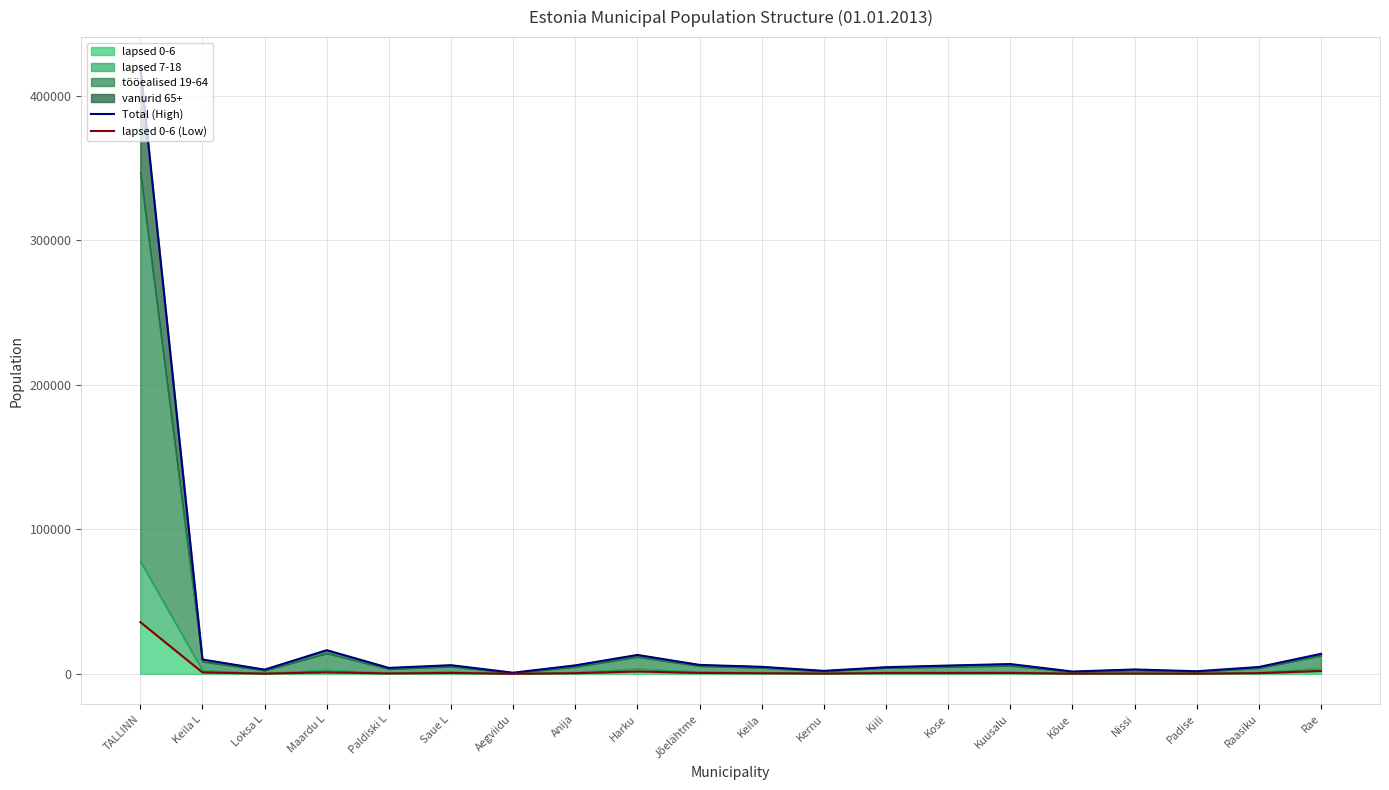

At which category does Total (High) reach its first local valley?

Loksa L